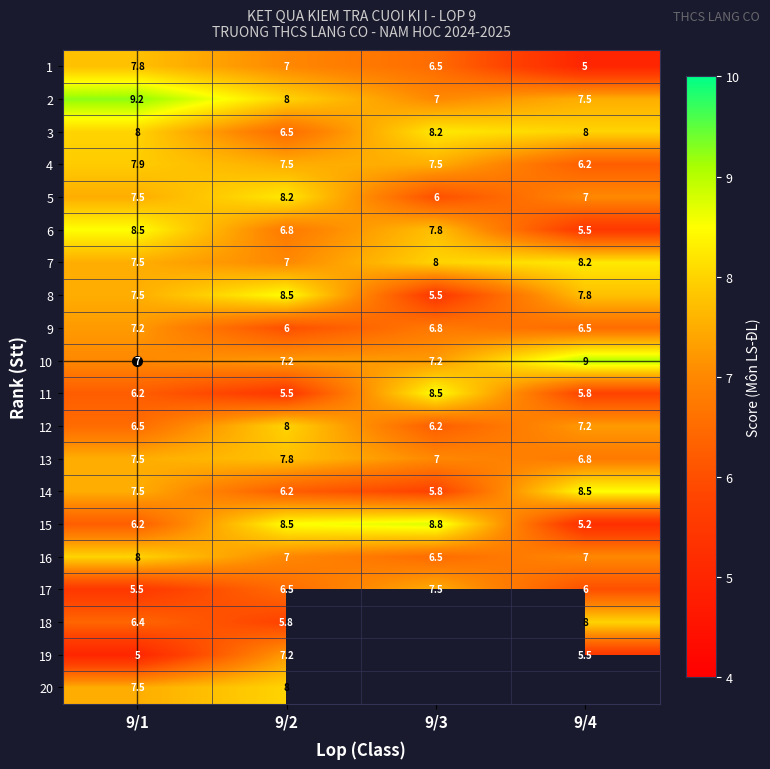

What is the spread (max minus min) of values at 9/4?

4.0